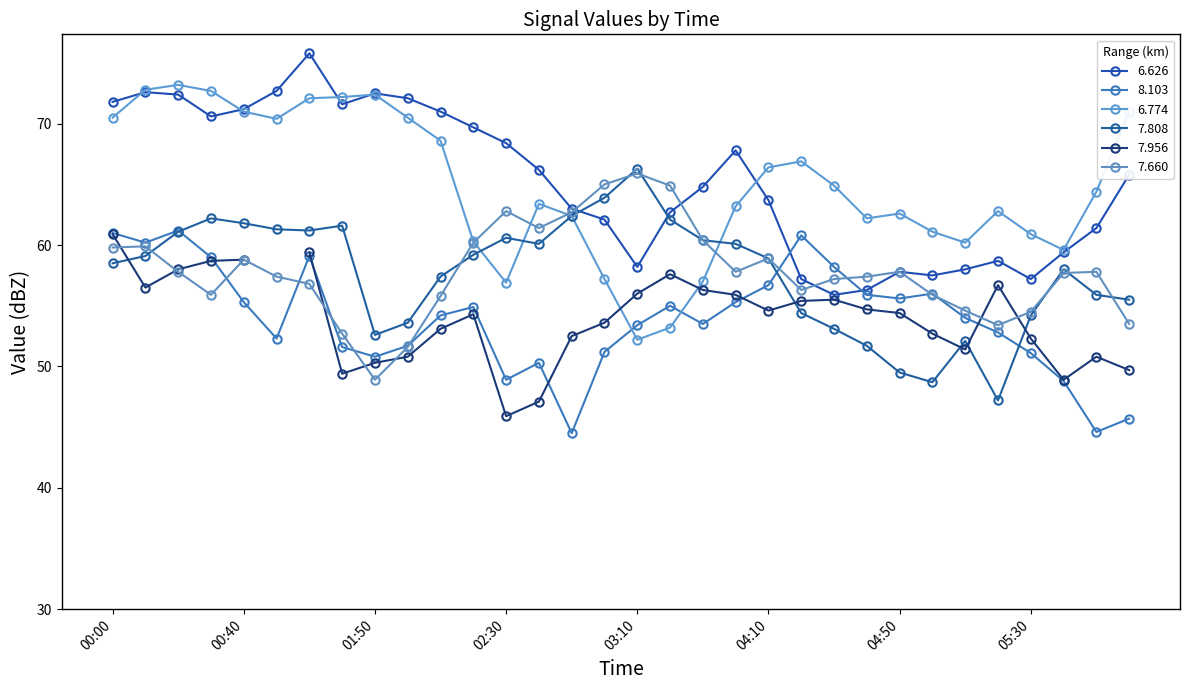

What is the difference between the highest and lowest values at 00:40?

15.9